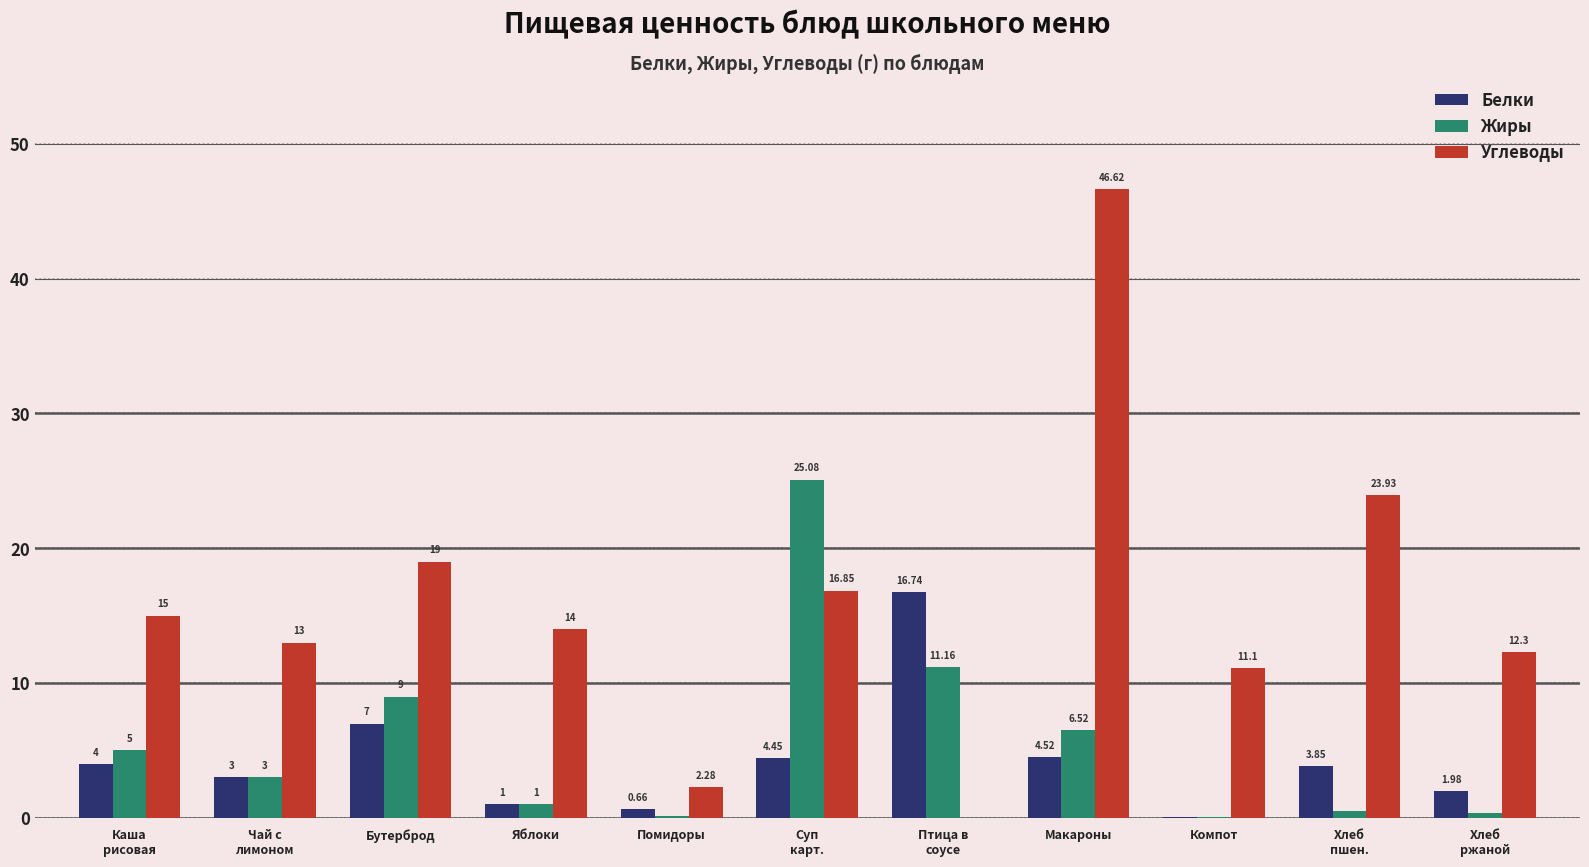

Which series has the largest total across all categories?

Углеводы